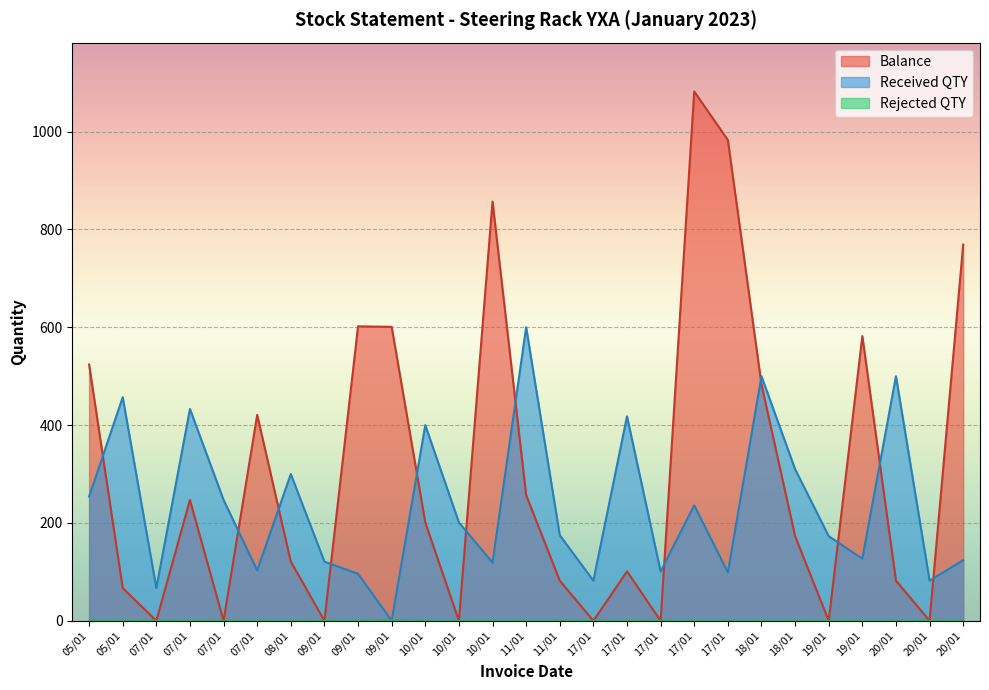

Reading right to left, what are all the values shown in this chart?

Balance: 20/01=769	20/01=0	20/01=82	19/01=582	19/01=0	18/01=173	18/01=483	17/01=983	17/01=1082	17/01=0	17/01=101	17/01=0	11/01=82	11/01=257	10/01=857	10/01=0	10/01=201	09/01=601	09/01=602	09/01=0	08/01=121	07/01=421	07/01=0	07/01=247	07/01=0	05/01=67	05/01=524
Received QTY: 20/01=124	20/01=82	20/01=500	19/01=127	19/01=173	18/01=310	18/01=500	17/01=99	17/01=236	17/01=101	17/01=418	17/01=82	11/01=175	11/01=600	10/01=119	10/01=201	10/01=400	09/01=0	09/01=96	09/01=121	08/01=300	07/01=103	07/01=247	07/01=433	07/01=67	05/01=457	05/01=254
Rejected QTY: 20/01=0	20/01=0	20/01=0	19/01=0	19/01=0	18/01=0	18/01=0	17/01=0	17/01=0	17/01=0	17/01=0	17/01=0	11/01=0	11/01=0	10/01=0	10/01=0	10/01=0	09/01=1	09/01=0	09/01=0	08/01=0	07/01=0	07/01=0	07/01=0	07/01=0	05/01=0	05/01=0